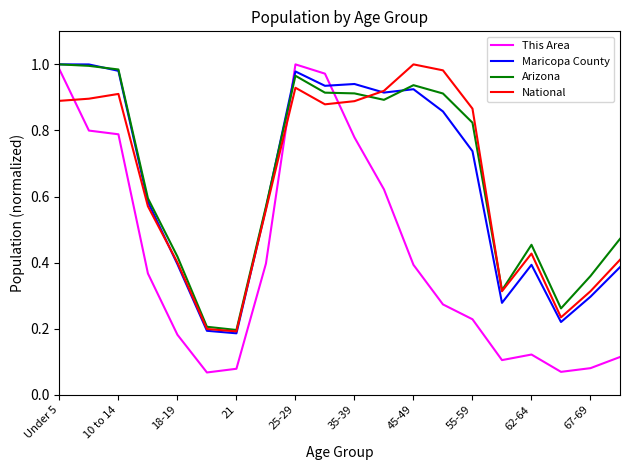

After their last crossing, which series has the higher values: This Area or Arizona?

Arizona